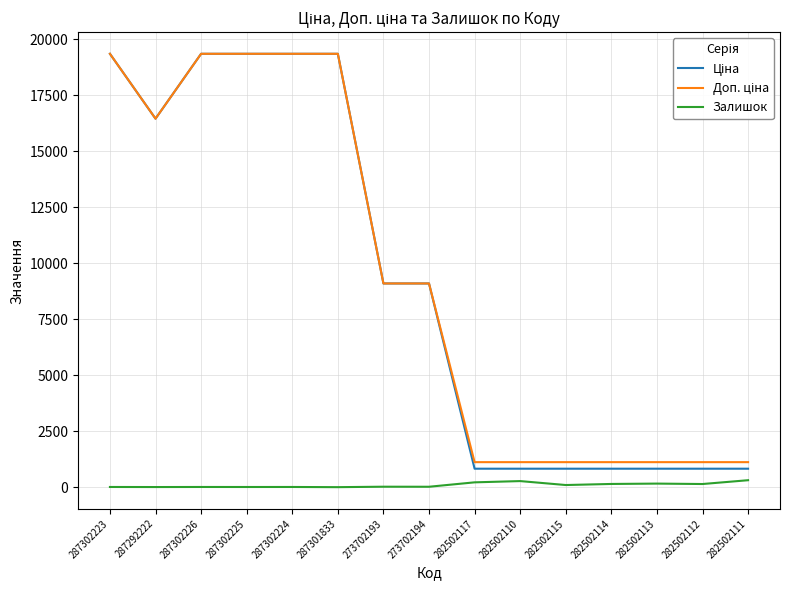

What is the greatest value displayed?

19343.1